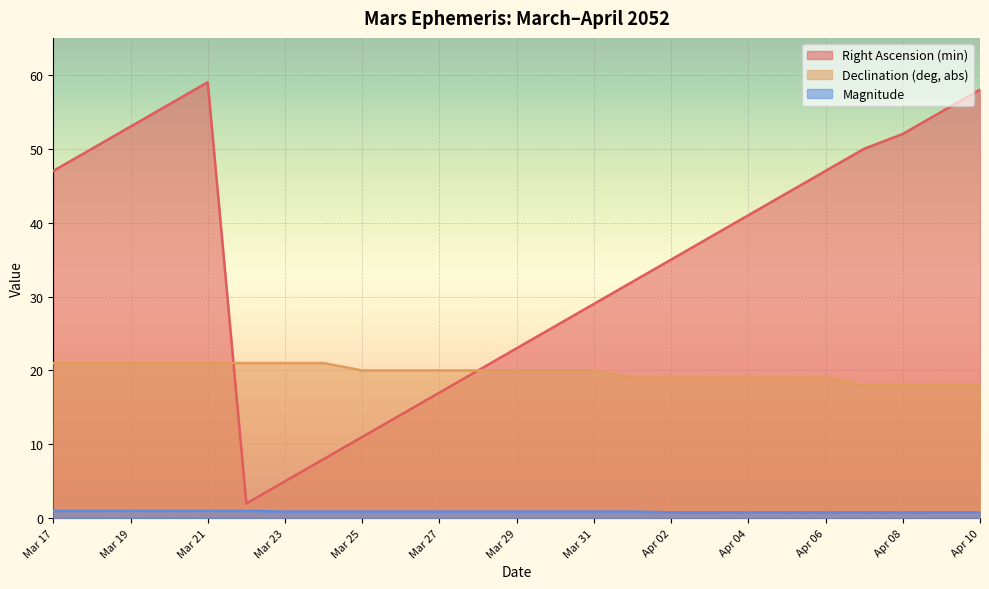

Which has a higher value, Mar 17 or Apr 10?

Apr 10